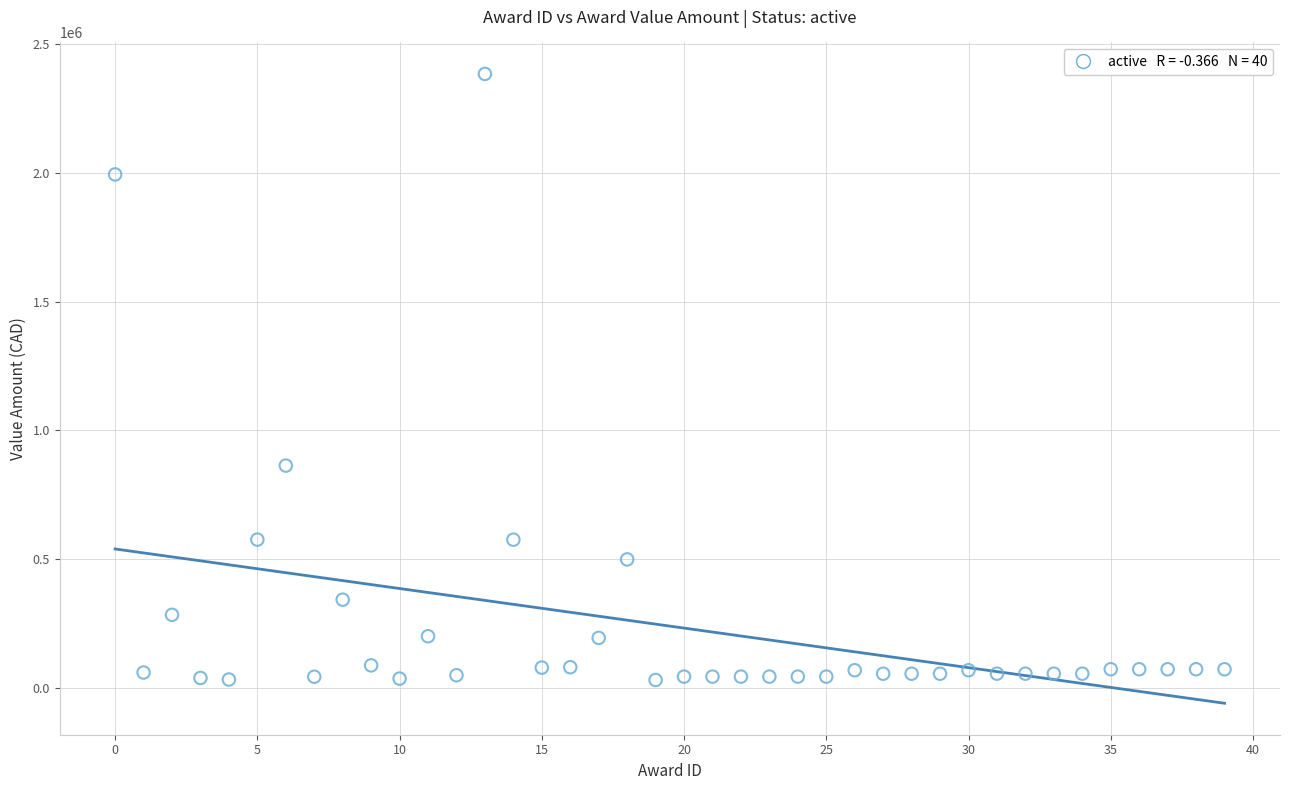

What Y value in the scatter plot is closest to 1207472?

862934.0